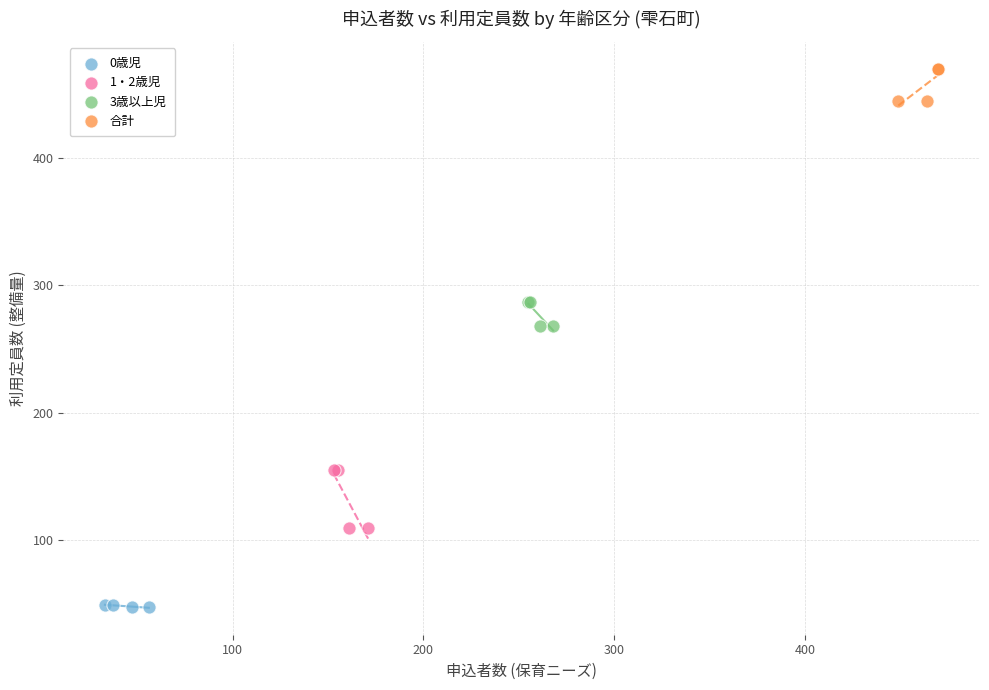

Which series contains the highest Y value?

合計